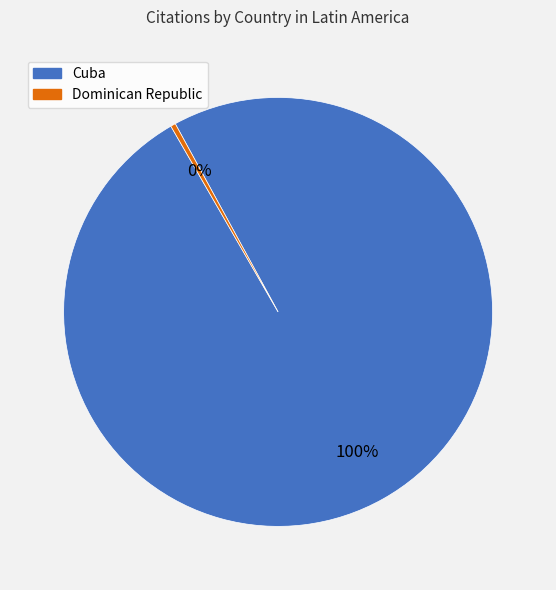

True or false: Cuba accounts for 90% of the total.

False